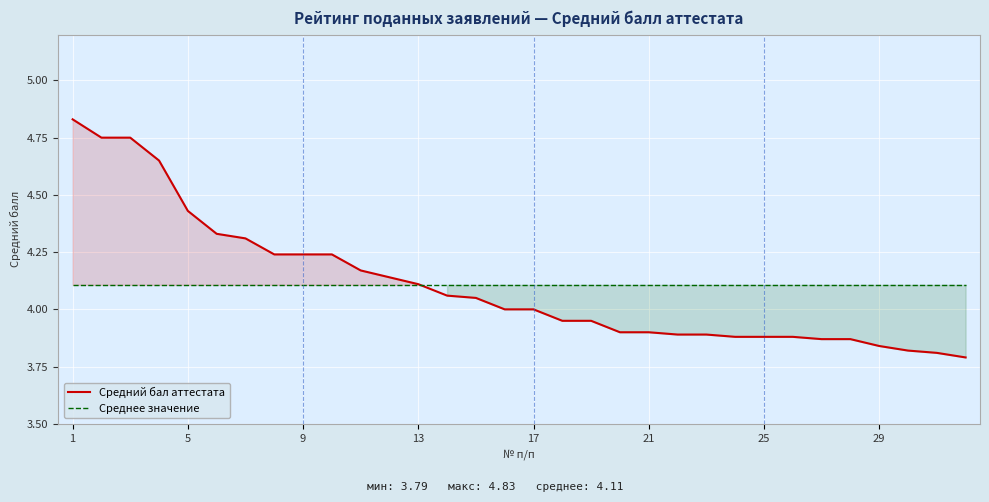

Is it true that Средний бал аттестата equals 3.9 at 21?

True